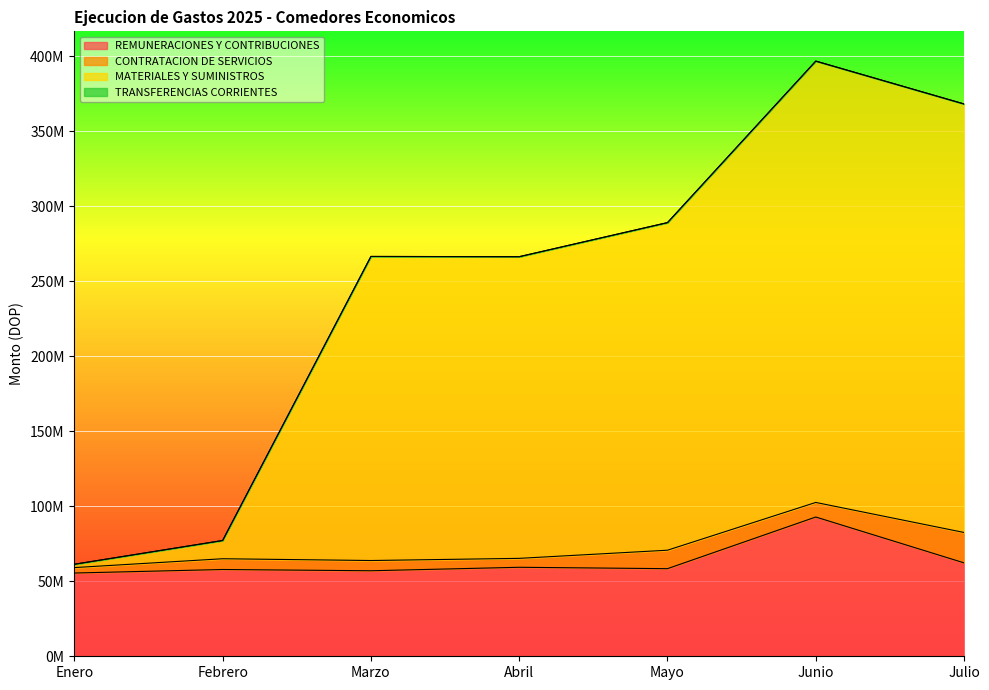

What is the difference between the maximum and minimum values in the REMUNERACIONES Y CONTRIBUCIONES series?

37333566.3